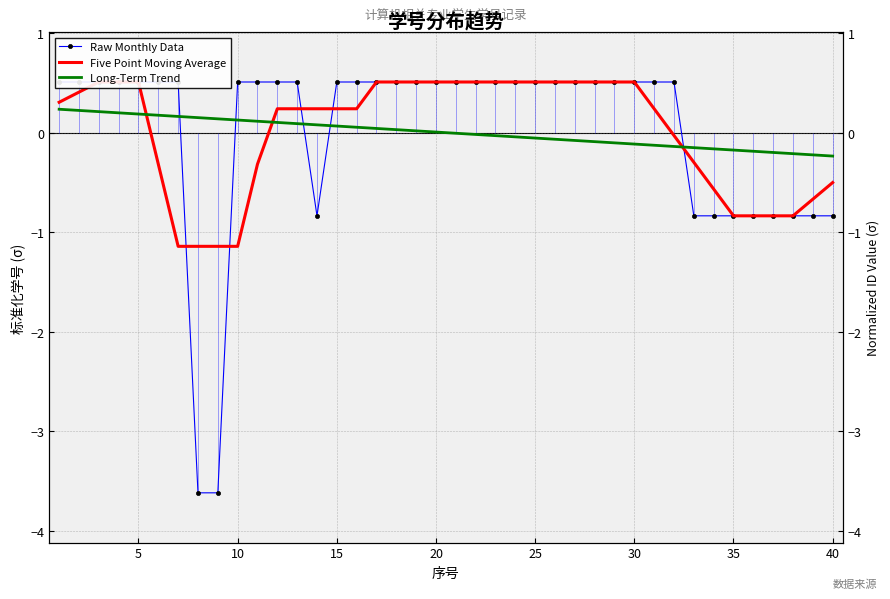

What is the maximum value shown in the chart?

0.5